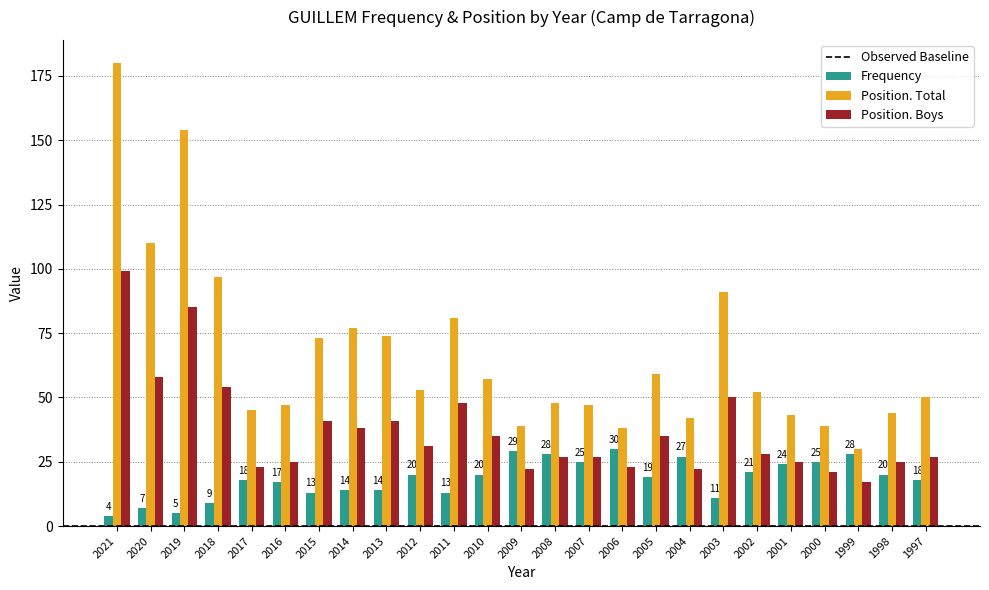

Is it true that Frequency equals 30 at 2006?

True